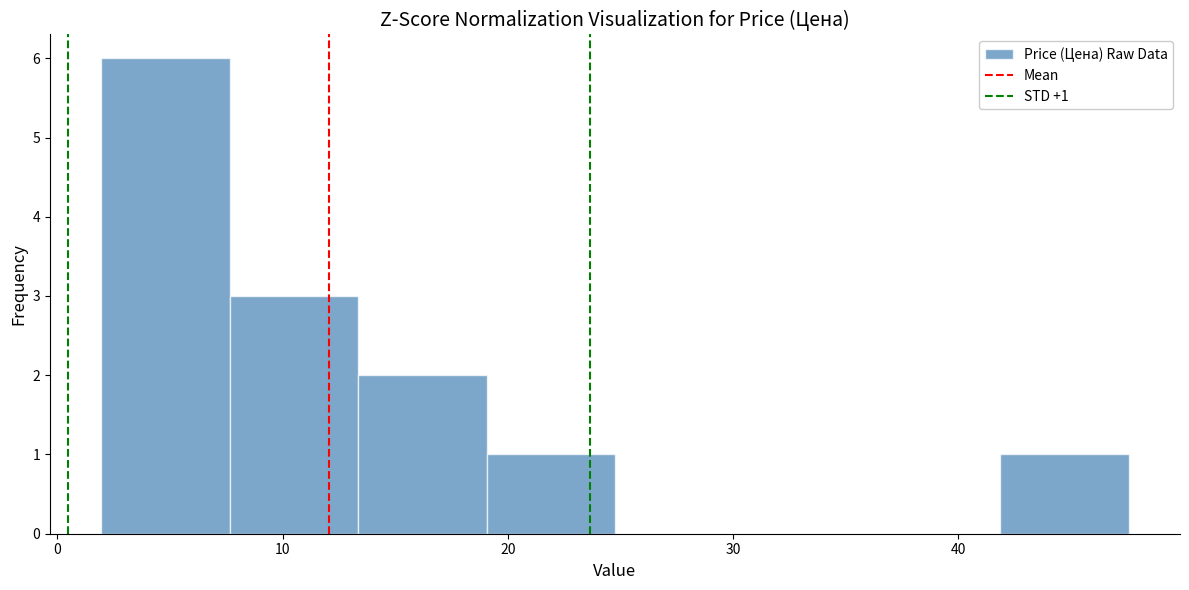

Over which range of the x-axis is the bar tallest?

2 to 8